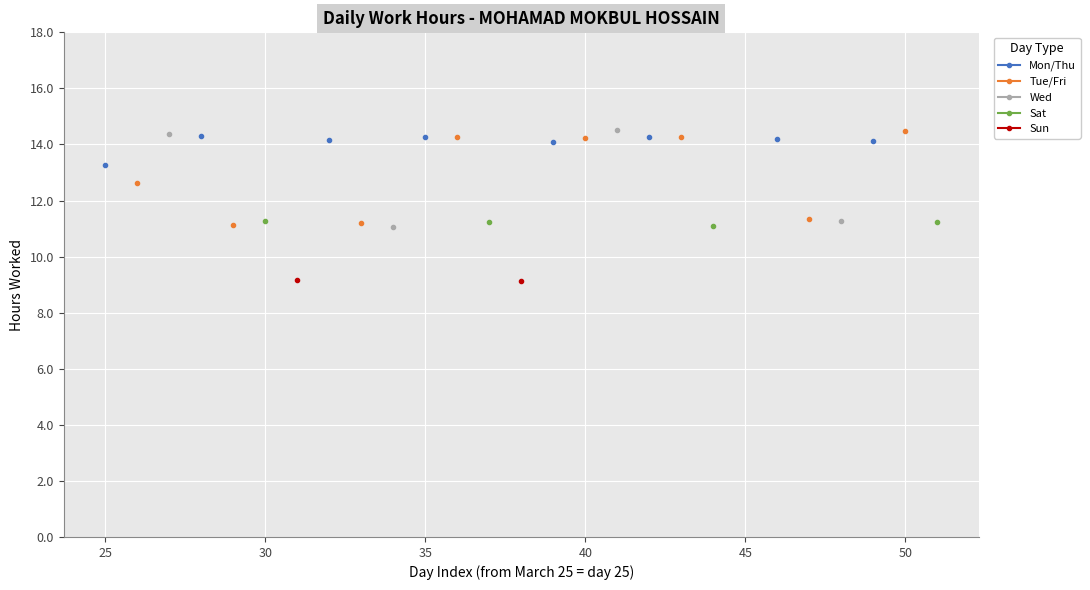

What is the value of the Tue/Fri point at the 16th from the left?

14.2